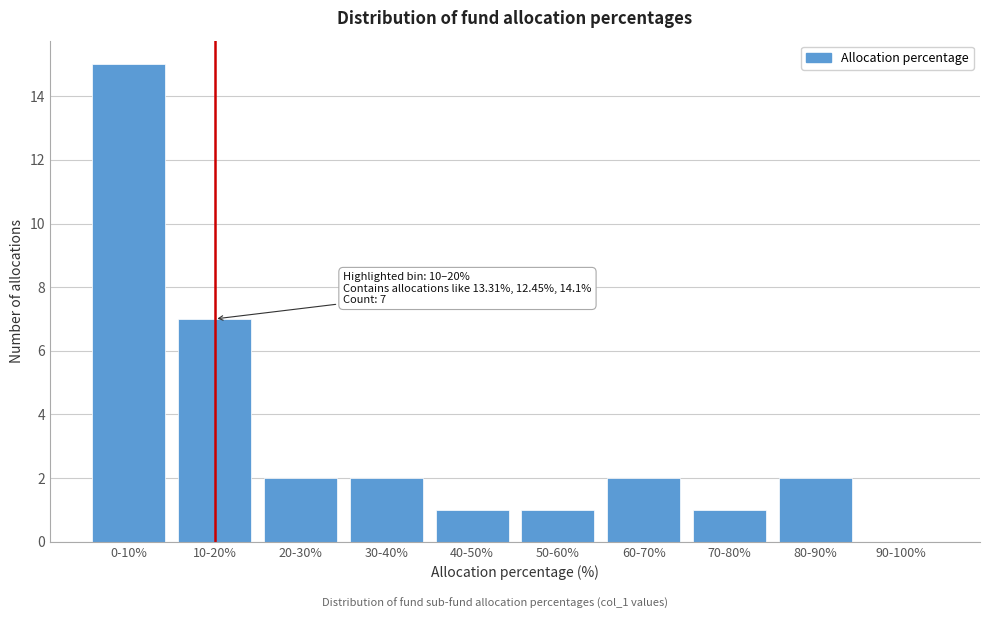

Reading left to right, what are all the values shown in this chart?

0-10%=15	10-20%=7	20-30%=2	30-40%=2	40-50%=1	50-60%=1	60-70%=2	70-80%=1	80-90%=2	90-100%=0